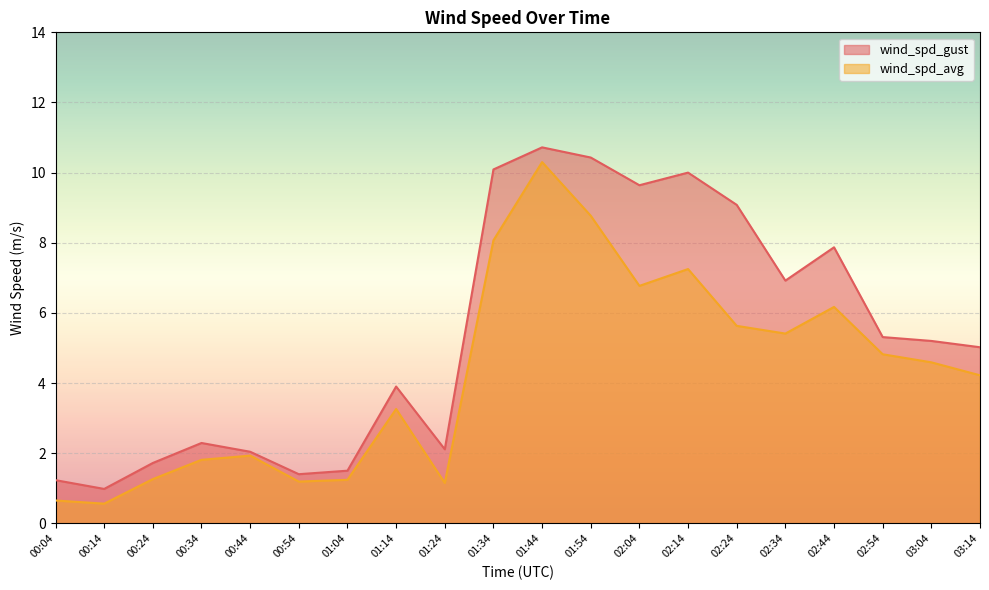

Count the number of data series in this chart.

2